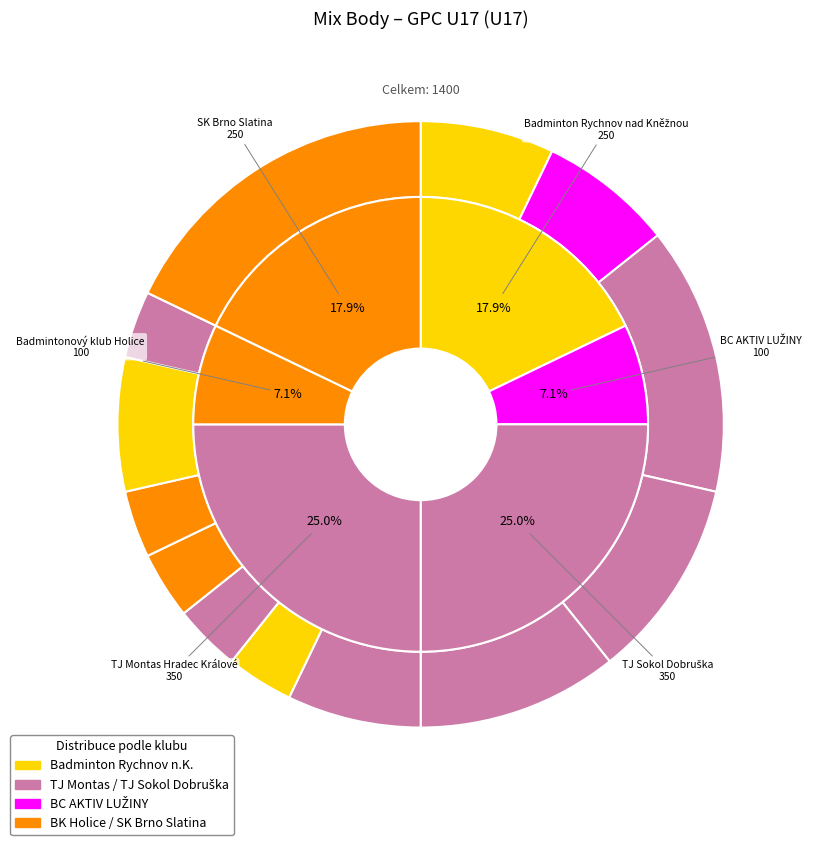

True or false: Kastnerová Barbora accounts for 11% of the total.

True